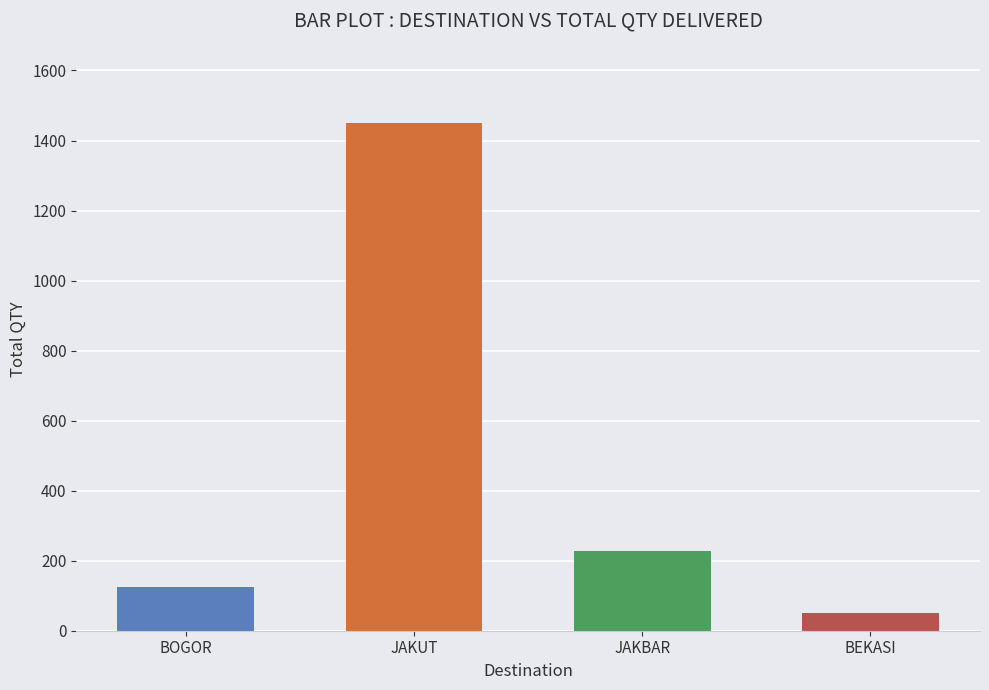

What is the change in value from BOGOR to JAKUT?

+1325